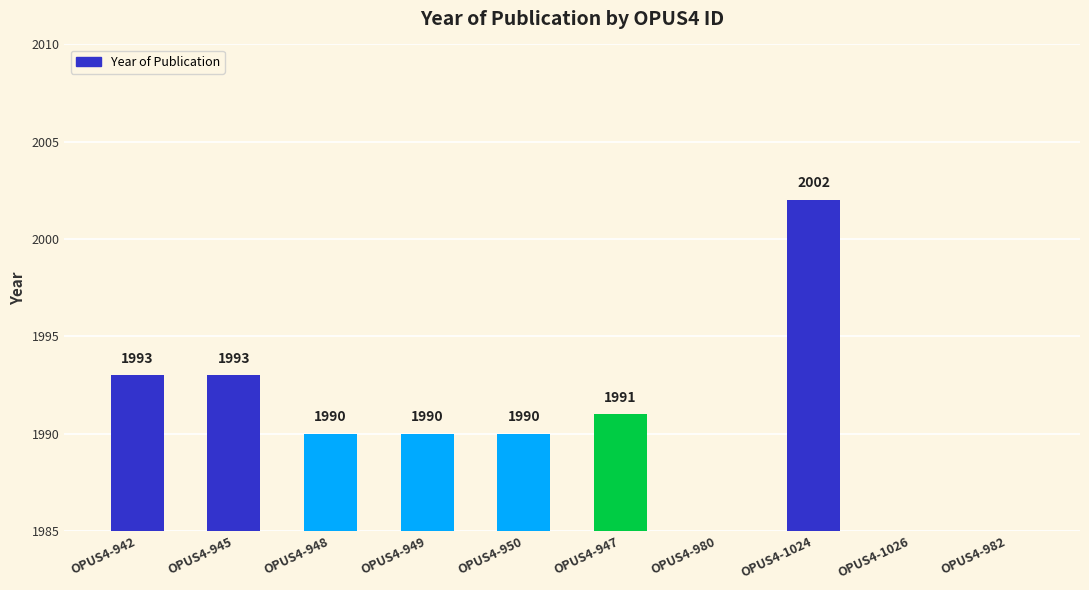

What is the value of the 6th bar from the left?

1991